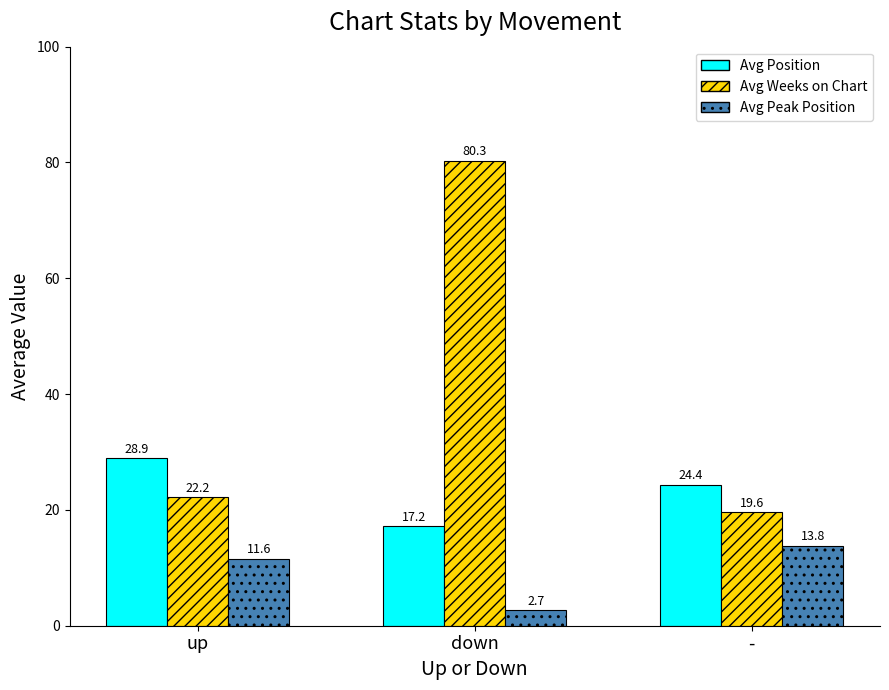

What is the average value of the Avg Position series?

23.5